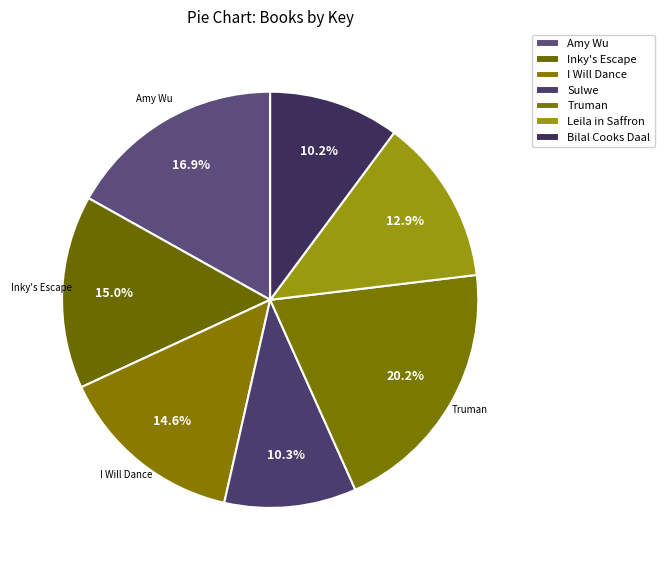

How many segments does this pie chart have?

7